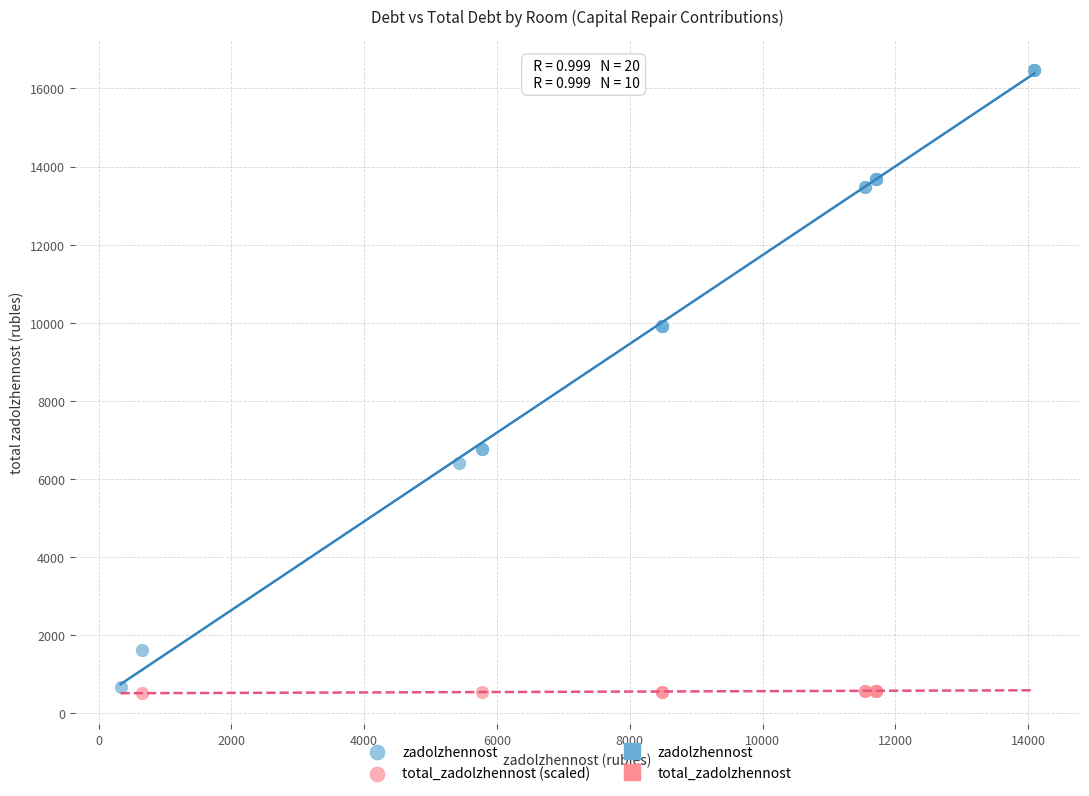

Which series reaches the maximum Y coordinate?

zadolzhennost